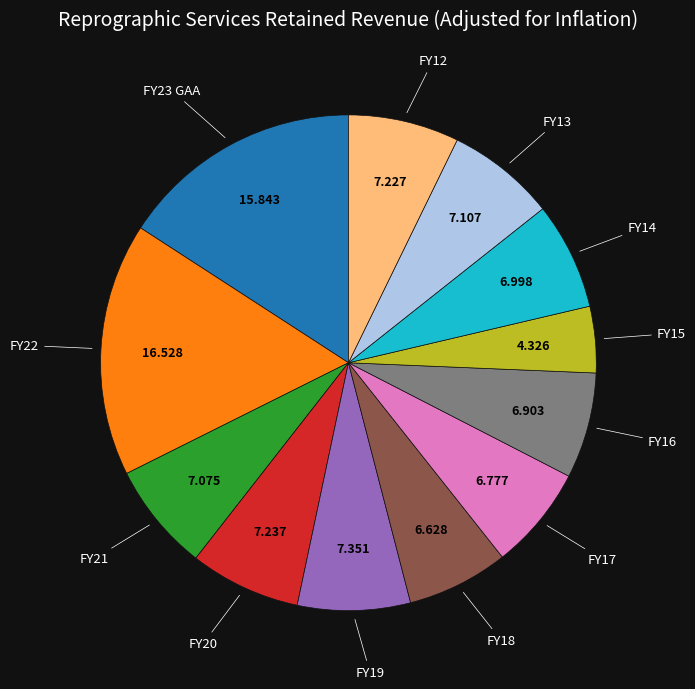

Is there a majority slice in this chart?

No